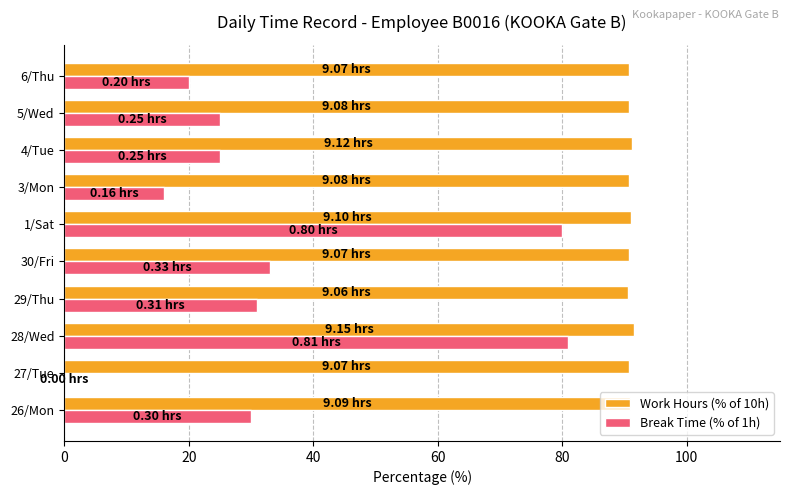

Which series has the largest total across all categories?

Work Hours (% of 10h)